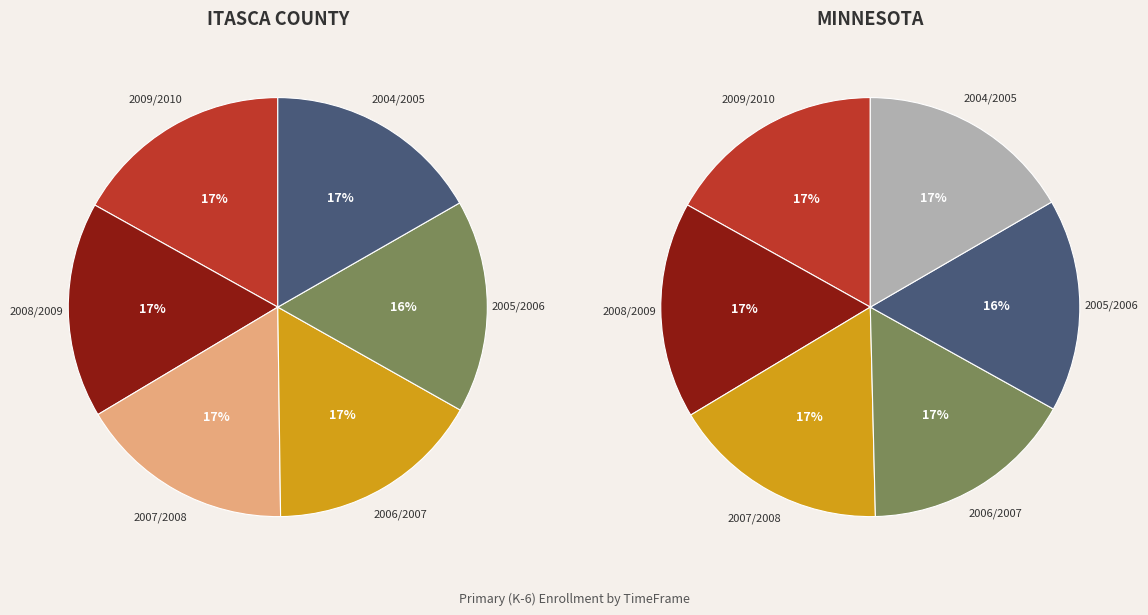

Which category has the smallest portion of the pie?

2005/2006